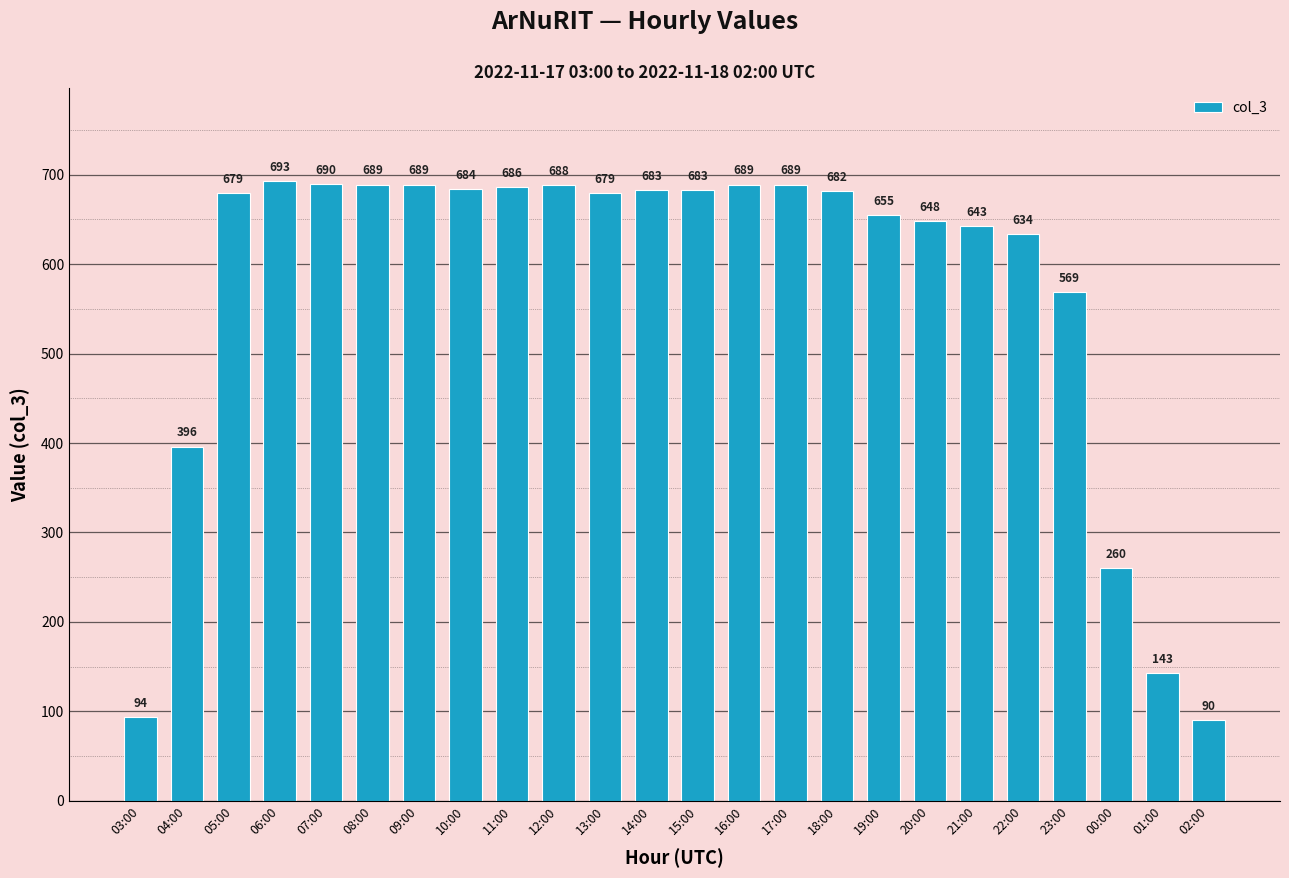

Reading left to right, transcribe all the data shown in this chart.

03:00=94	04:00=396	05:00=679	06:00=693	07:00=690	08:00=689	09:00=689	10:00=684	11:00=686	12:00=688	13:00=679	14:00=683	15:00=683	16:00=689	17:00=689	18:00=682	19:00=655	20:00=648	21:00=643	22:00=634	23:00=569	00:00=260	01:00=143	02:00=90